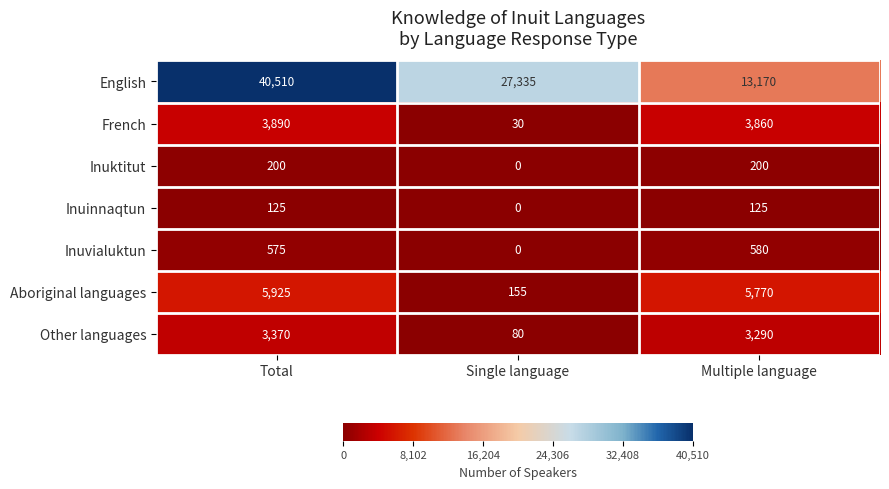

What is the difference between the highest and lowest values at Multiple language?

13045